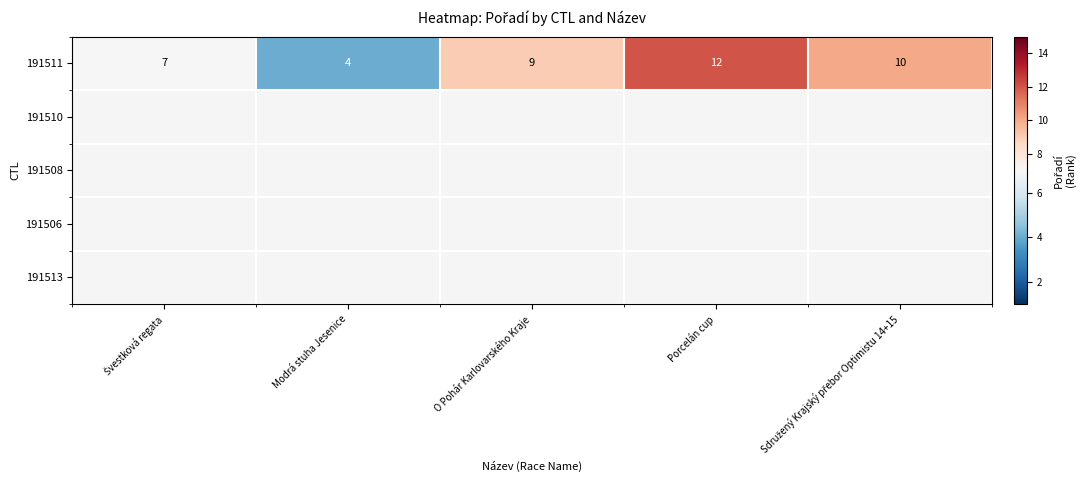

Where is the data nearest to the value 8?

Švestková regata